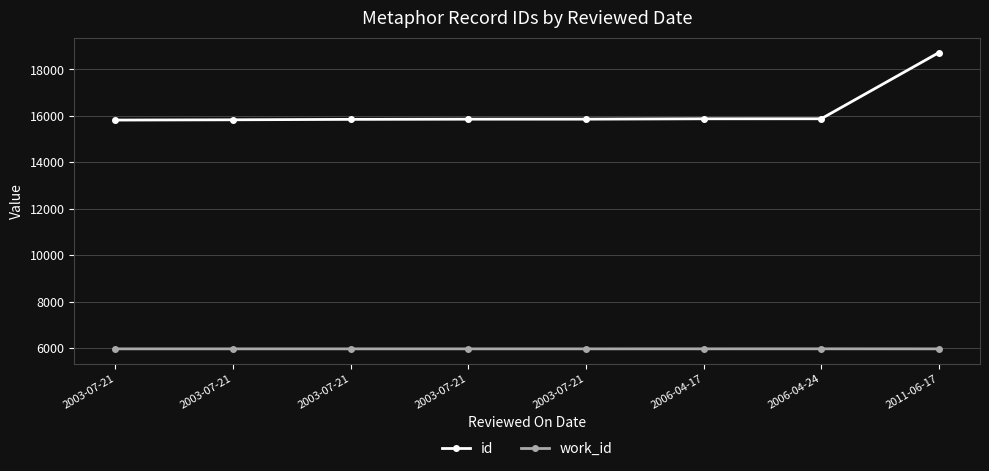

Rank the series by their maximum value, from highest to lowest.

id, work_id